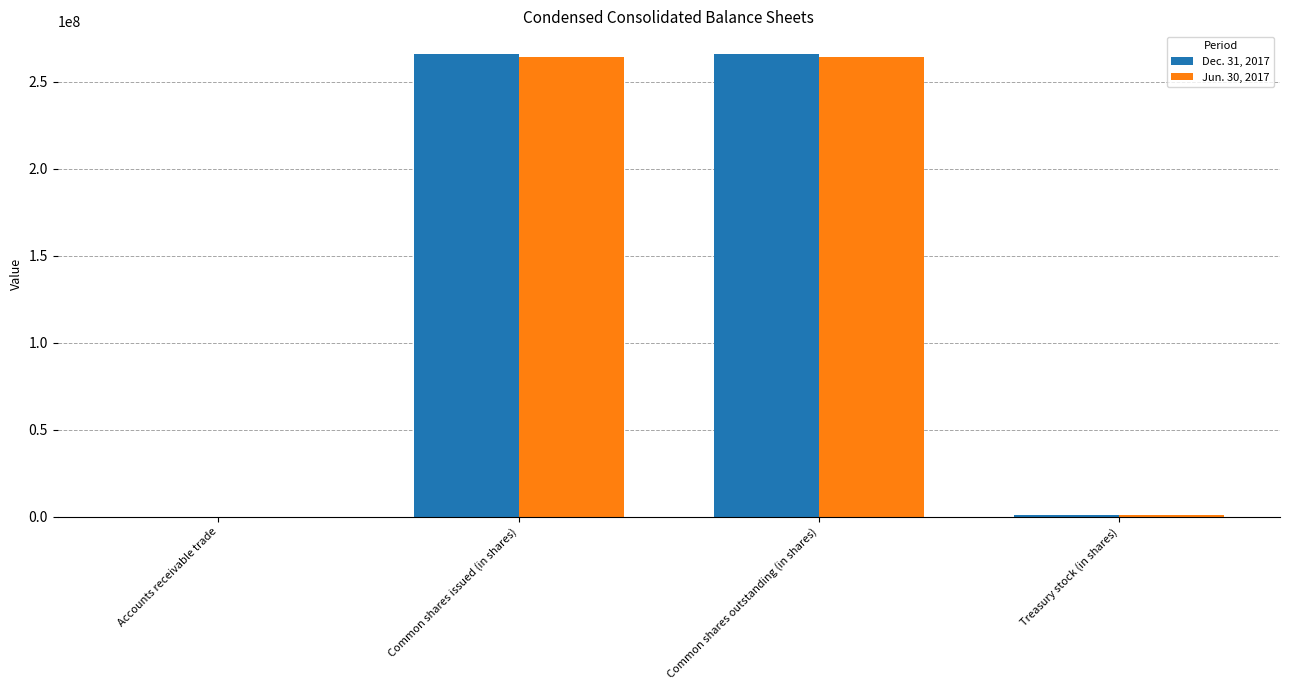

The Jun. 30, 2017 series shows 184824064 at Common shares outstanding (in shares). True or false?

False